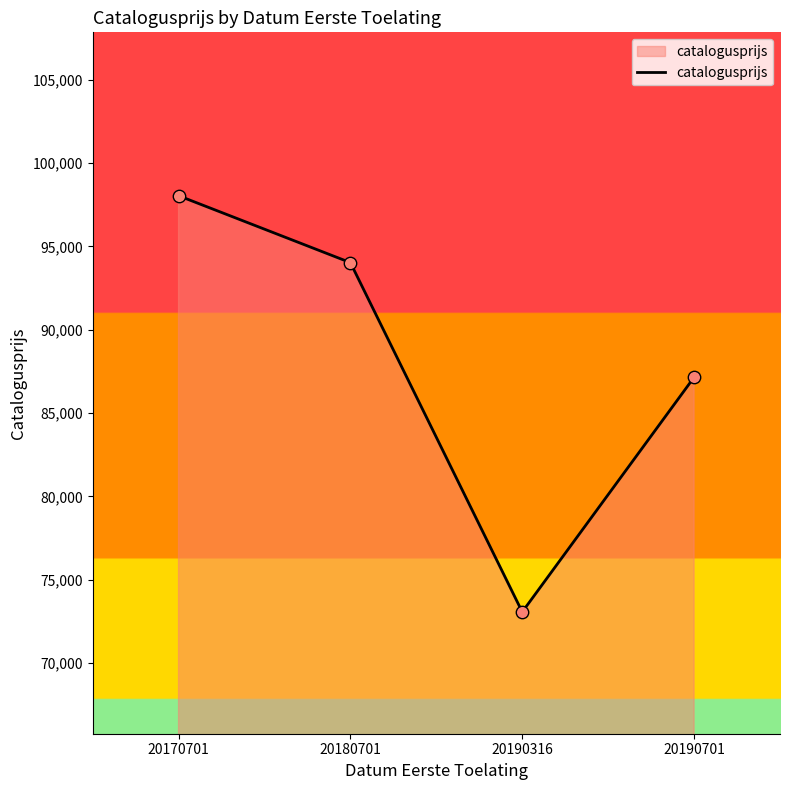

Which has a higher value, 20190316 or 20180701?

20180701